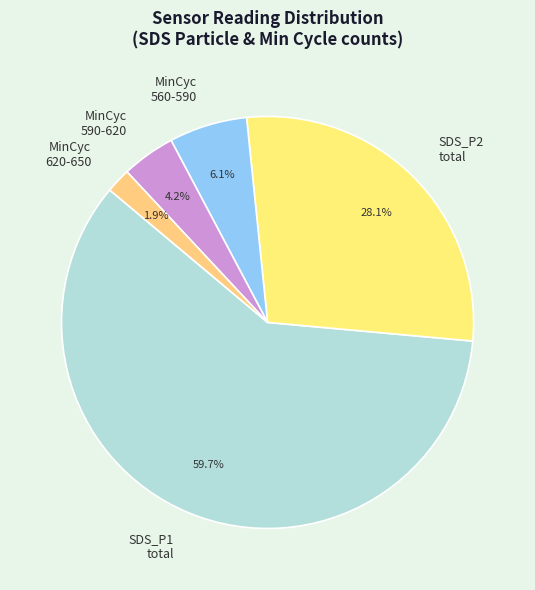

What is the ratio of the value at SDS_P2 total to the value at MinCyc 560-590?

4.6